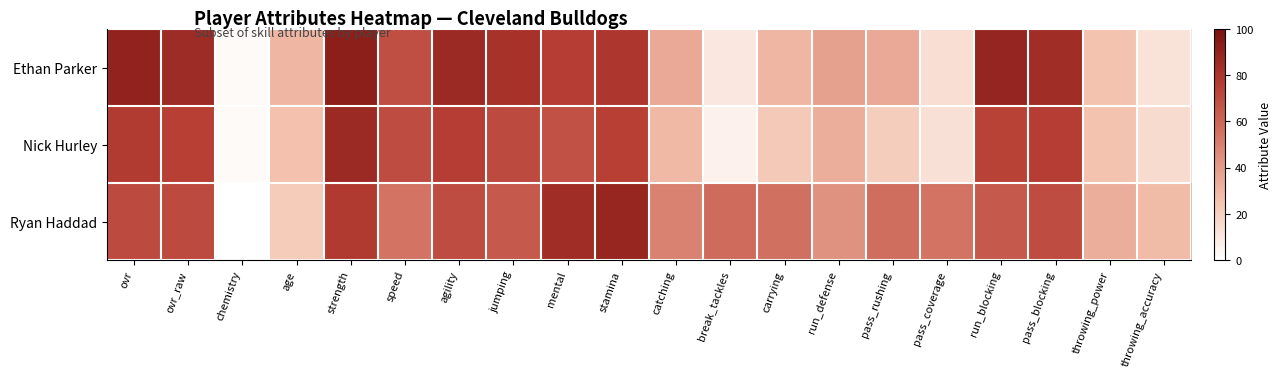

What is the maximum value shown in the chart?

92